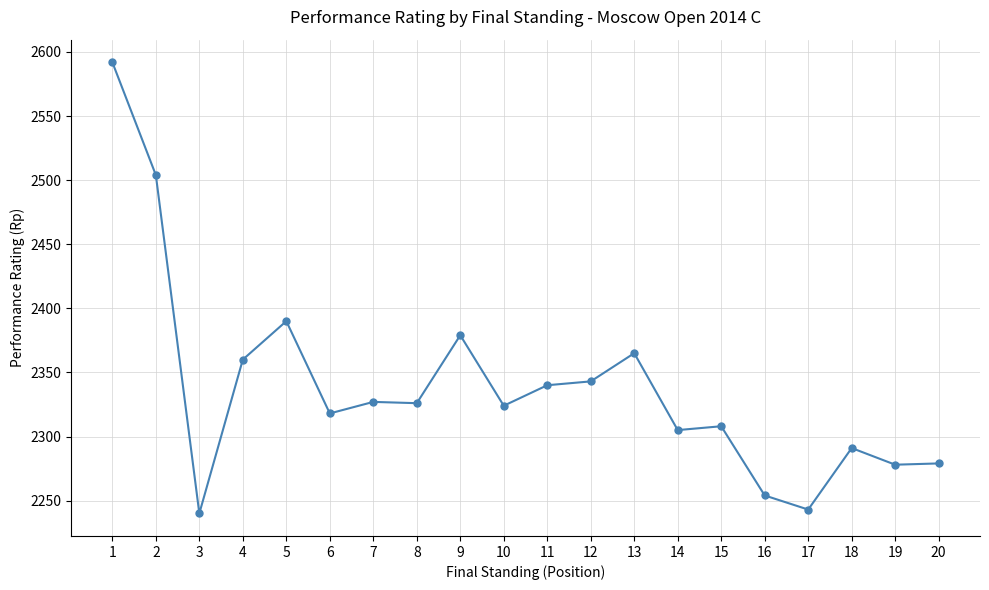

What is the average value?

2338